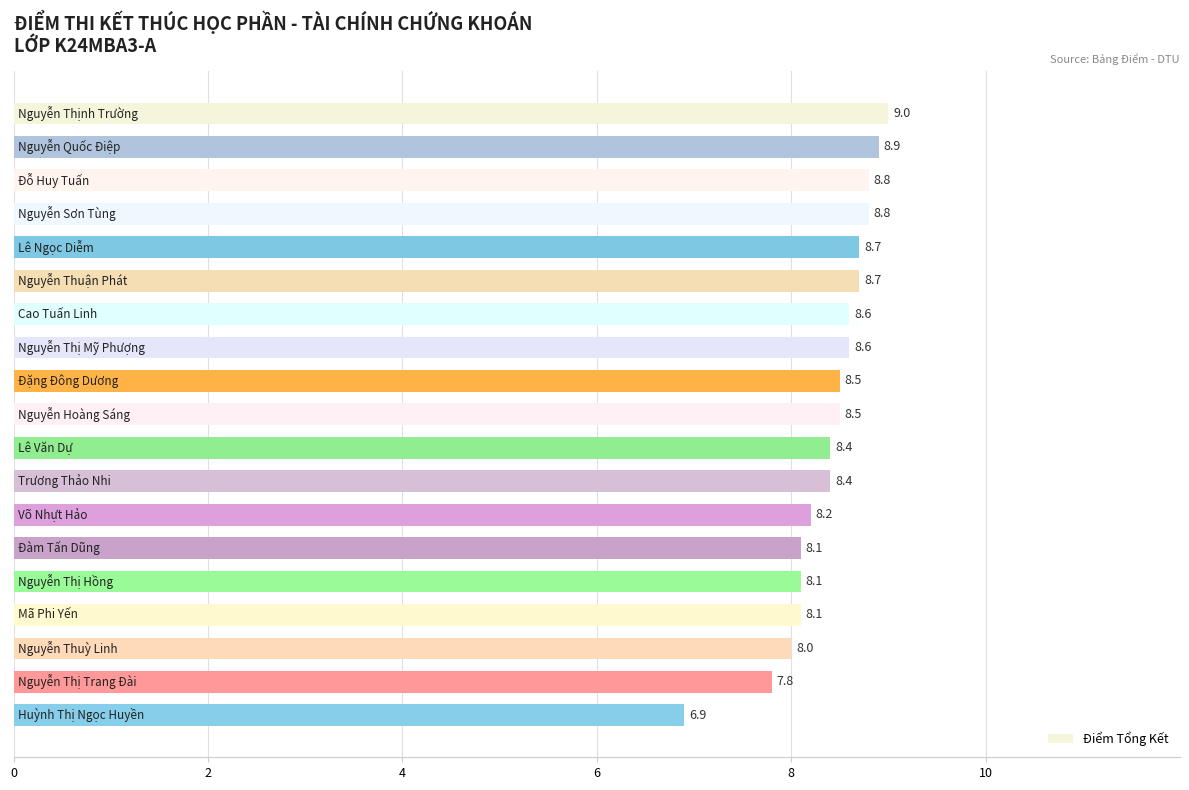

Are the bars horizontal?

Yes